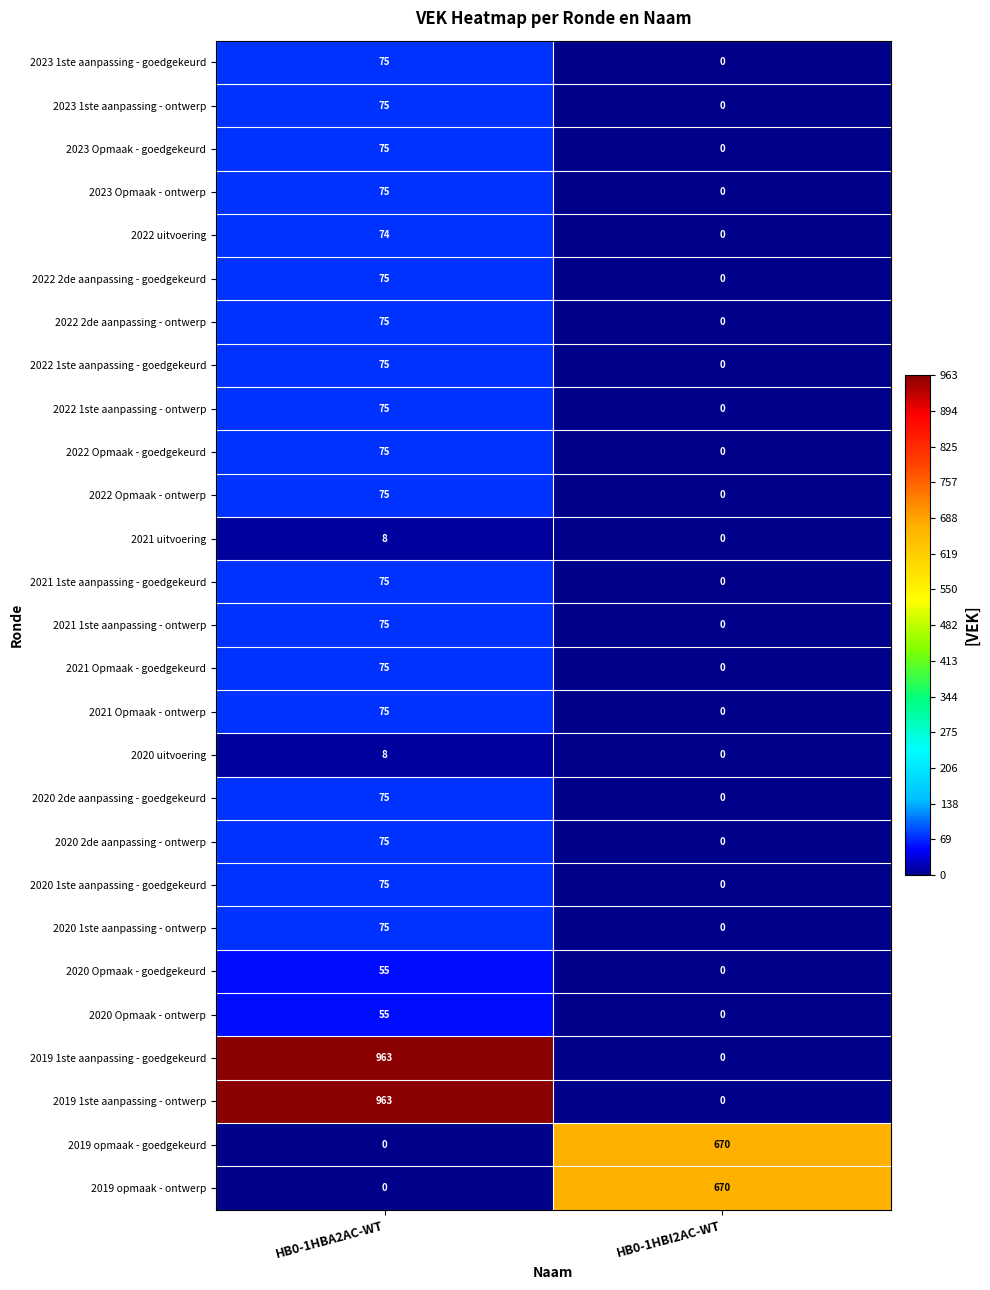

Rank the categories by 2019 1ste aanpassing - goedgekeurd value from lowest to highest.

HB0-1HBI2AC-WT, HB0-1HBA2AC-WT